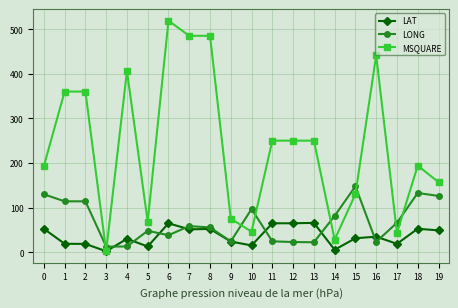

True or false: MSQUARE and LONG intersect in this chart.

True